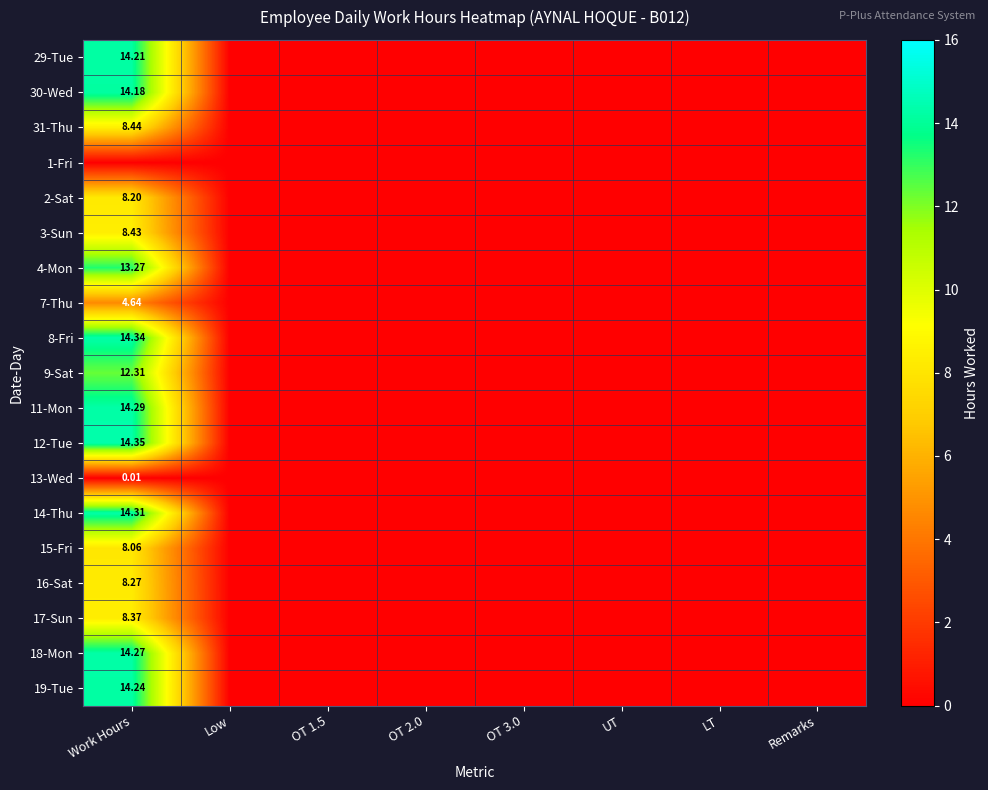

Which series changed the most between Low and Remarks?

29-Tue